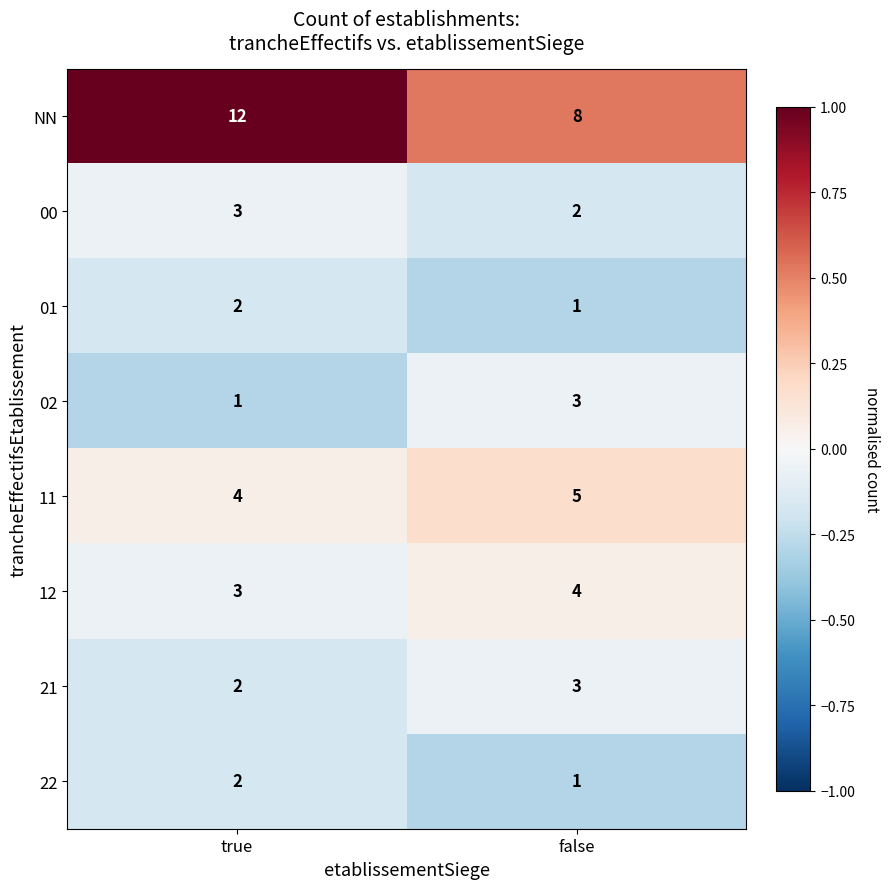

Which series has the largest total across all categories?

NN